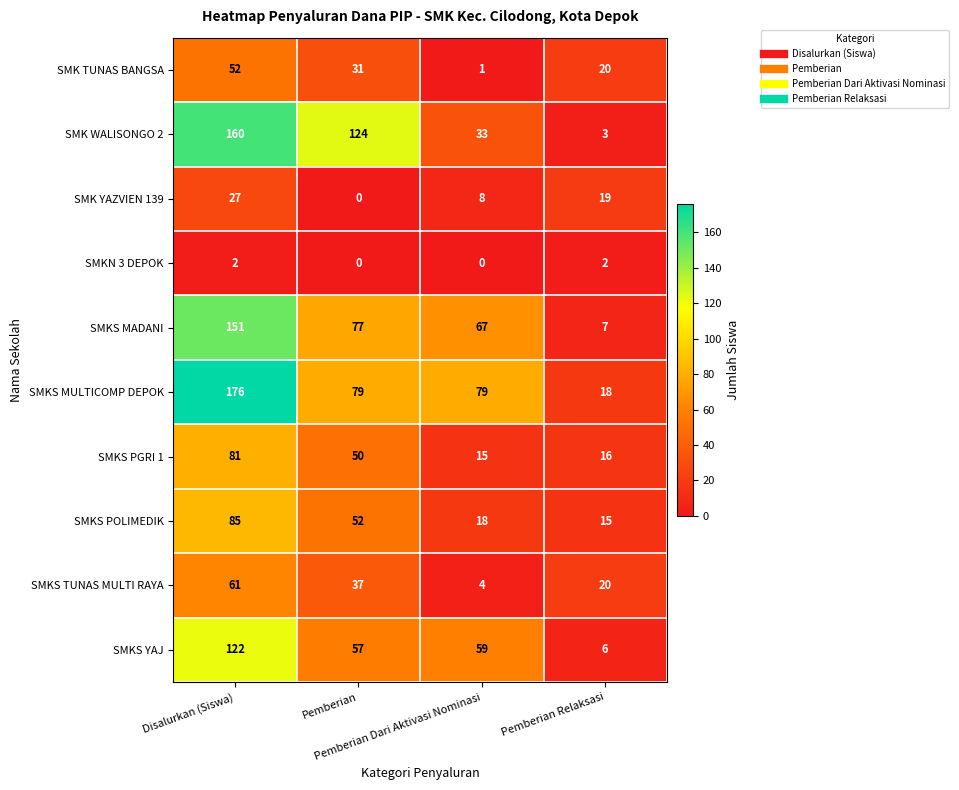

Which series has the largest total across all categories?

SMKS MULTICOMP DEPOK